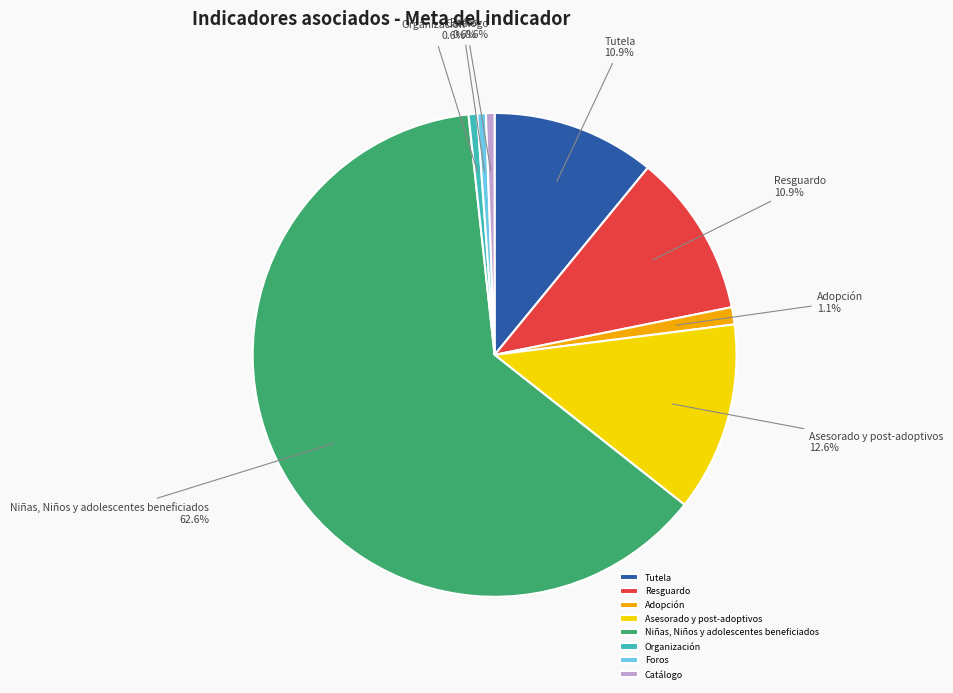

Combined, do Niñas, Niños y adolescentes beneficiados and Foros account for over 50%?

Yes